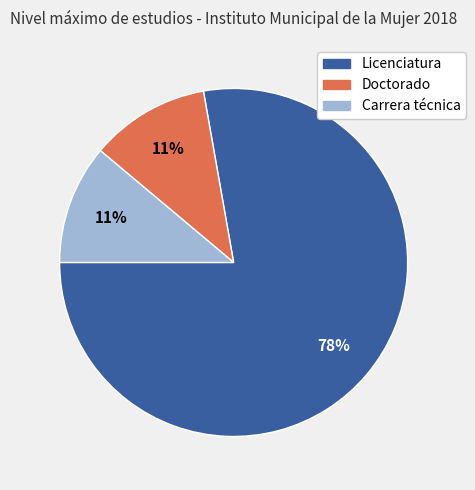

Between Licenciatura and Doctorado, which is larger?

Licenciatura